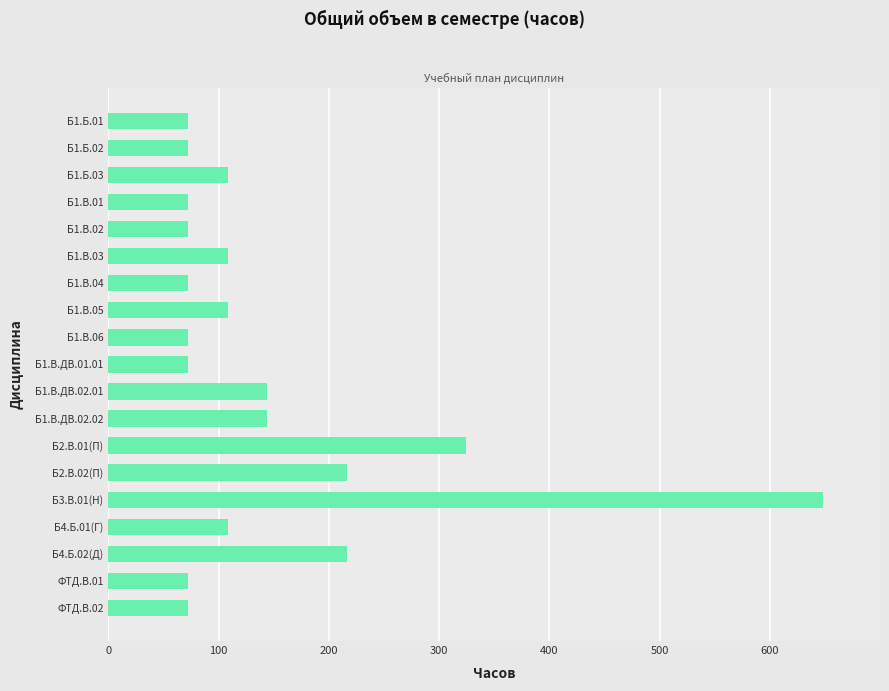

What is the greatest value displayed?

648